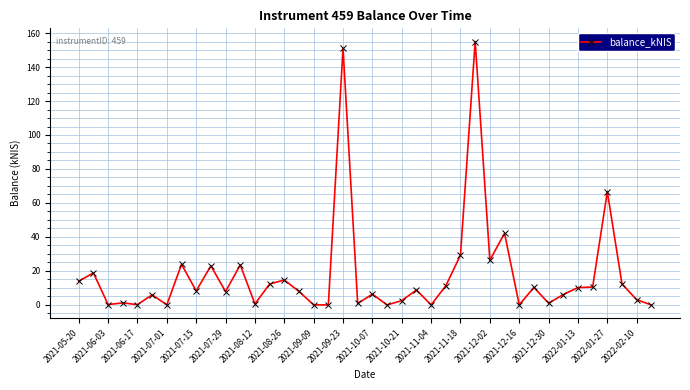

True or false: the data has more than 0 interior local peaks.

True